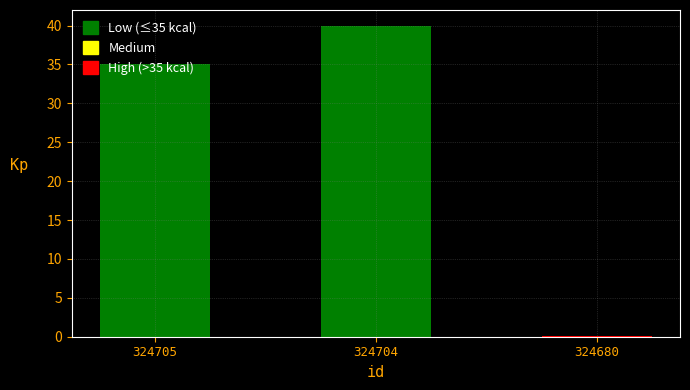

What is the difference between the second highest and minimum values?

34.9